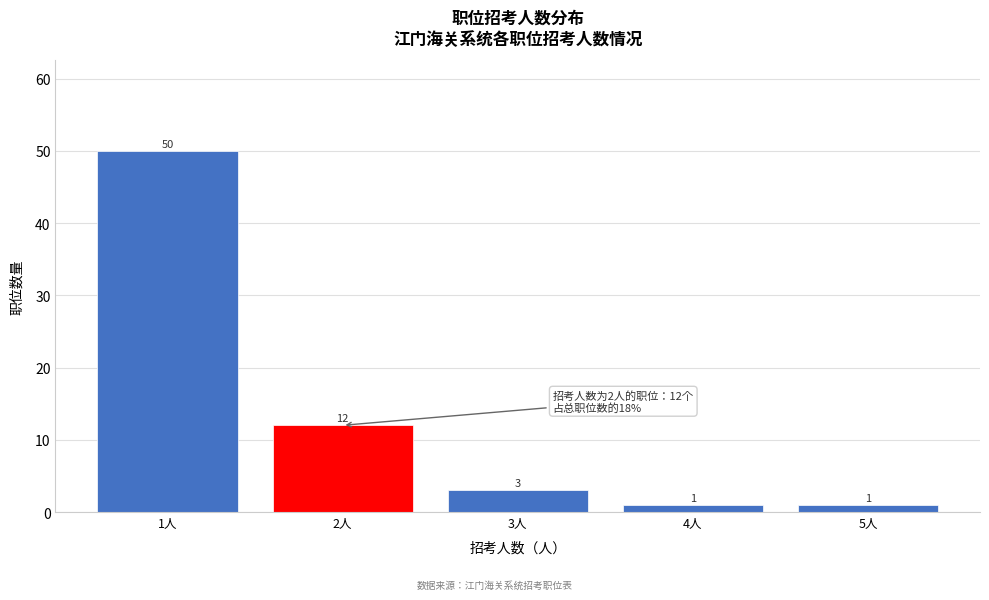

Reading left to right, list all the values displayed in this chart.

1人=50	2人=12	3人=3	4人=1	5人=1